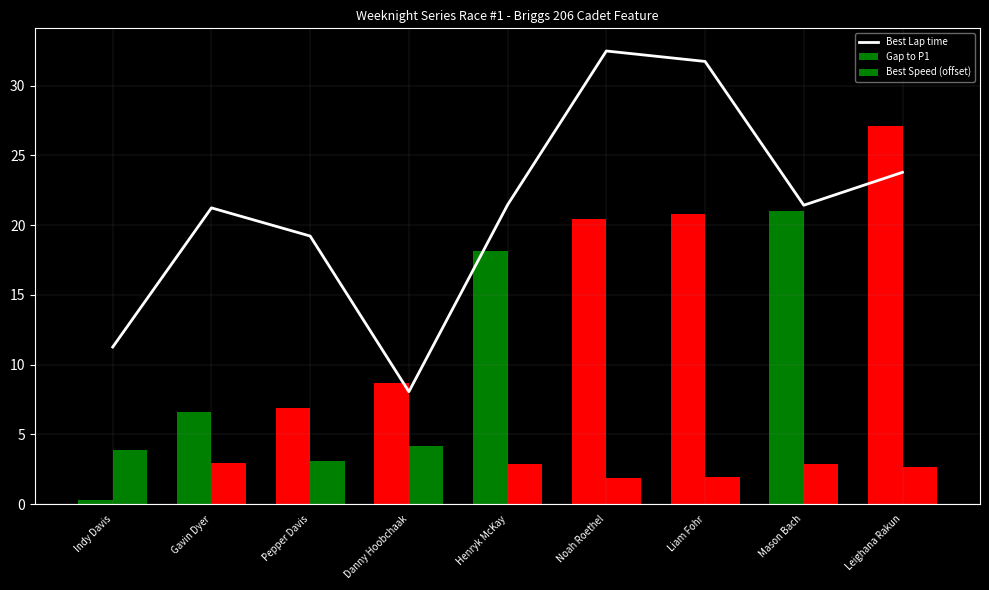

What is the ratio of the value at Henryk McKay to the value at Liam Fohr?

0.7